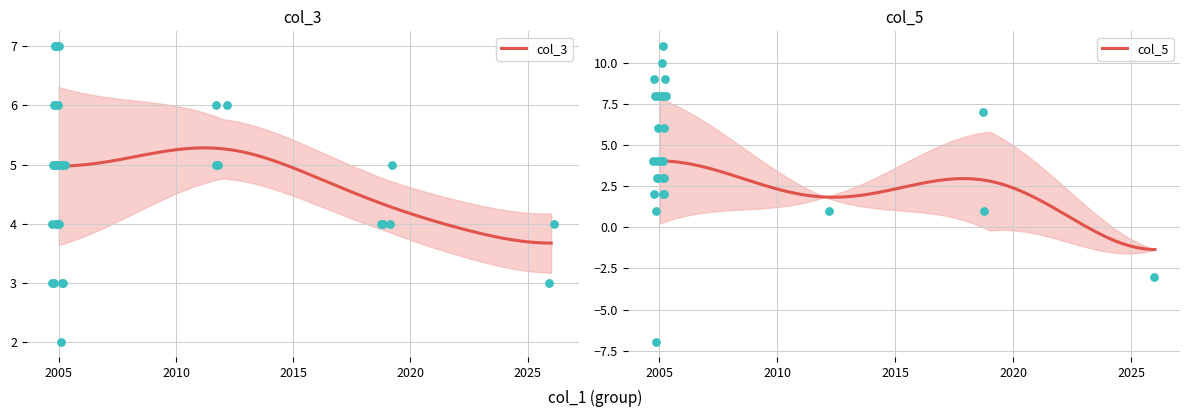

Between 23 and 17, which is larger?

23